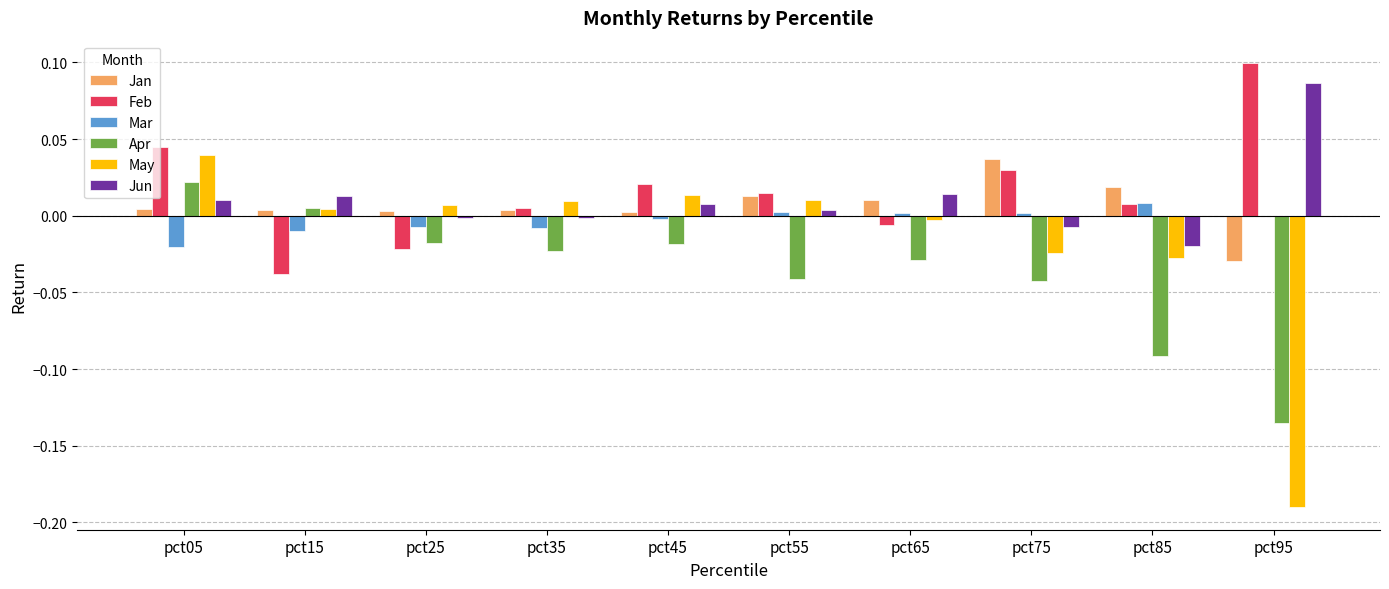

How many groups of bars are there?

10